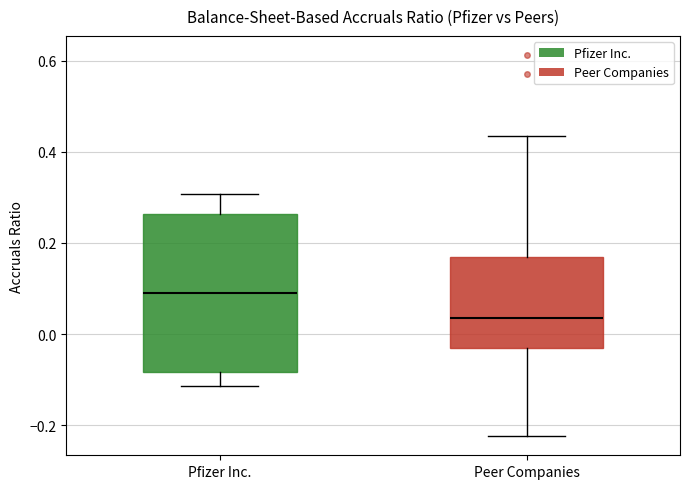

Where is the lower edge of the box for Pfizer Inc. on the y-axis? The values are not printed on the chart, so give them approximately, as read against the axis.

-0.08